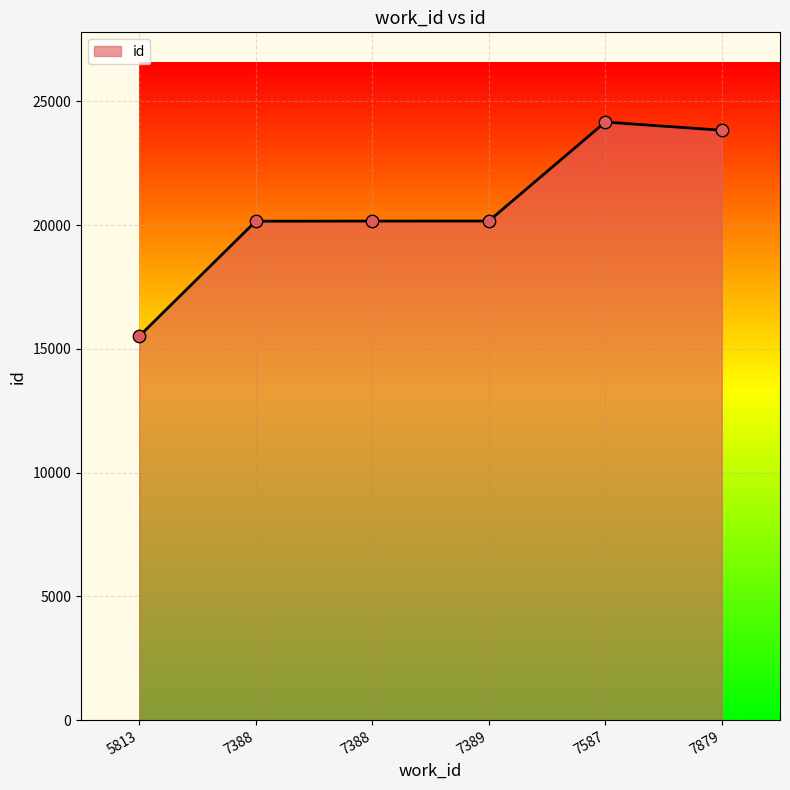

Does the chart have visible grid lines?

Yes